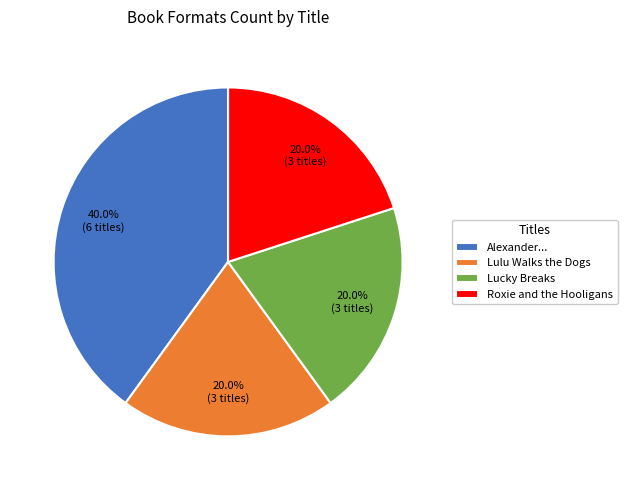

Count the number of slices in the pie.

4